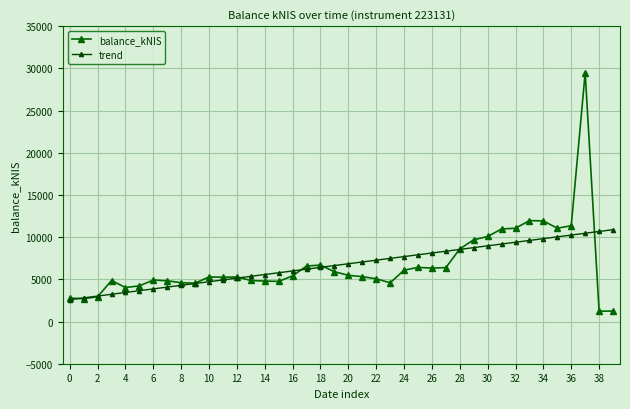

What is the sum of all trend values?

269496.1